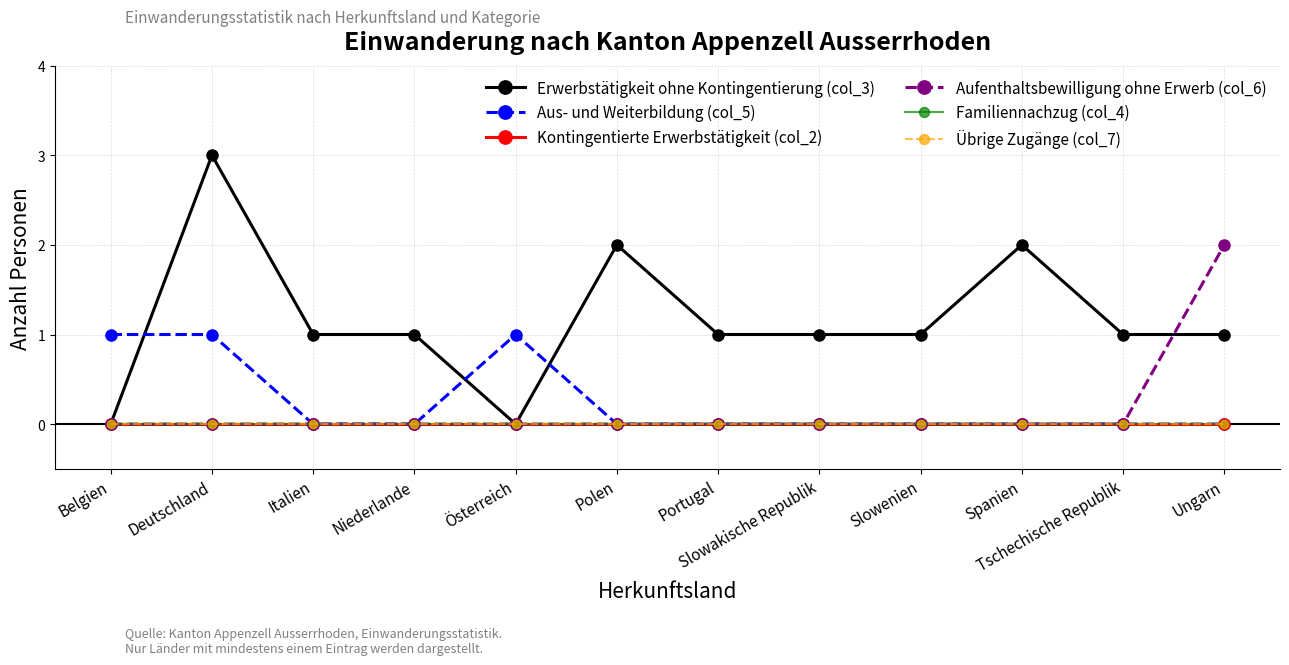

What is the total value across all series at Ungarn?

3